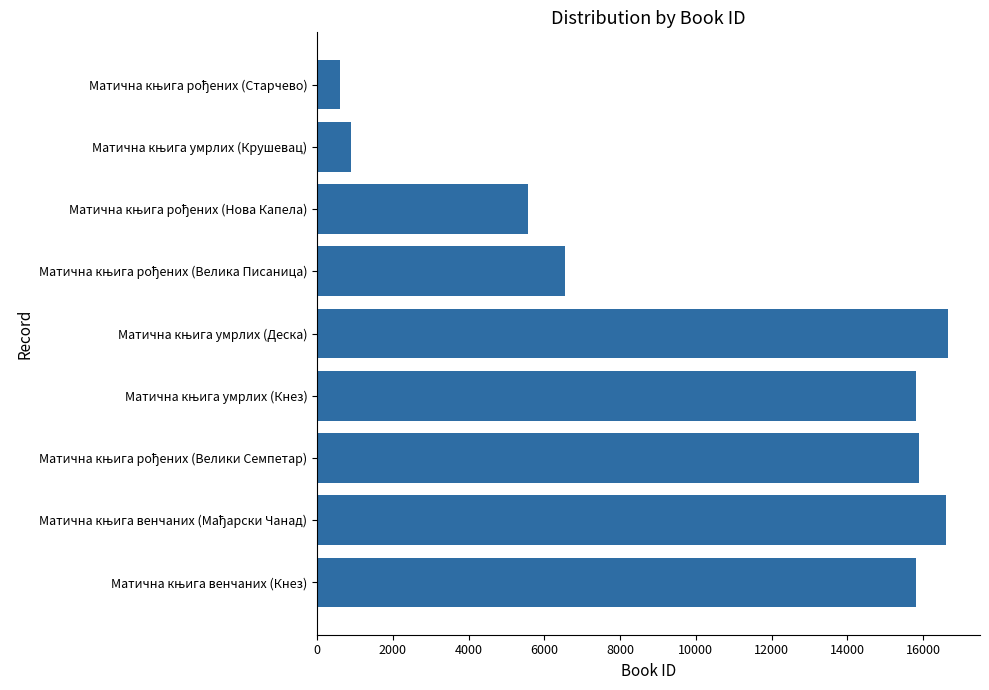

What is the sum of all values?

94370